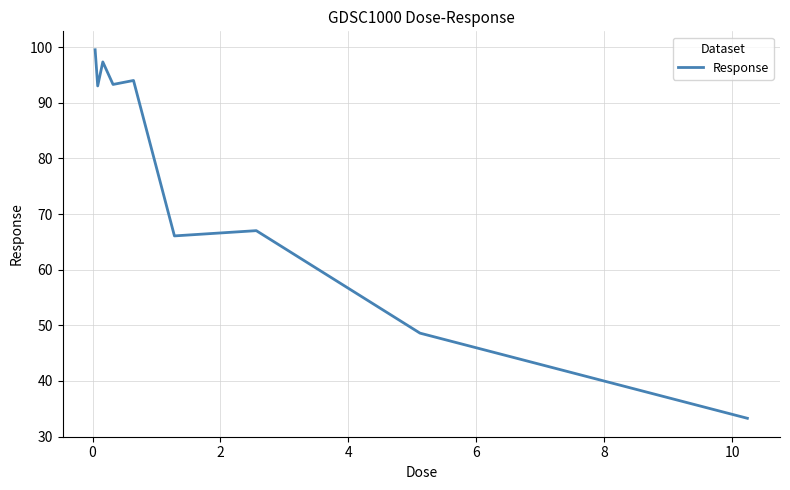

Does the chart have visible grid lines?

Yes